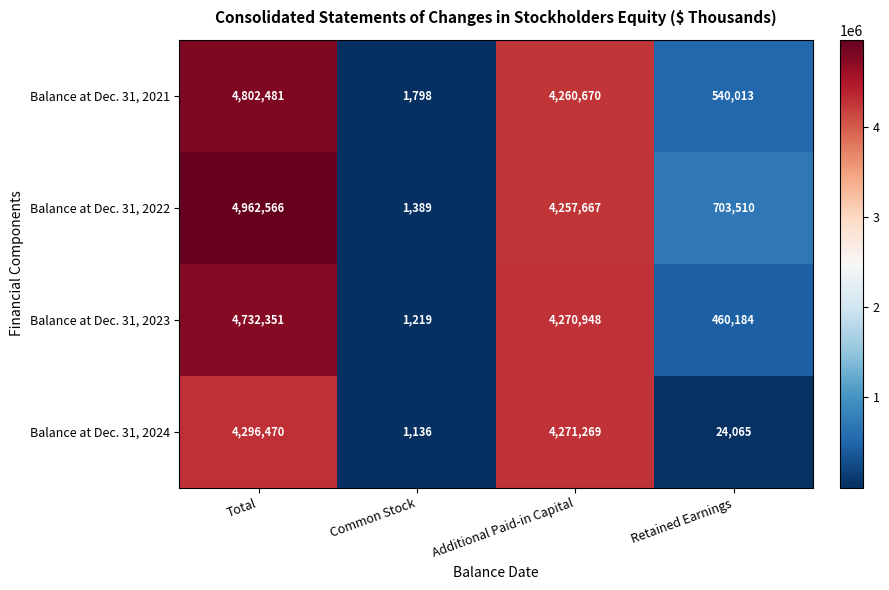

What is the minimum value shown in the chart?

1136